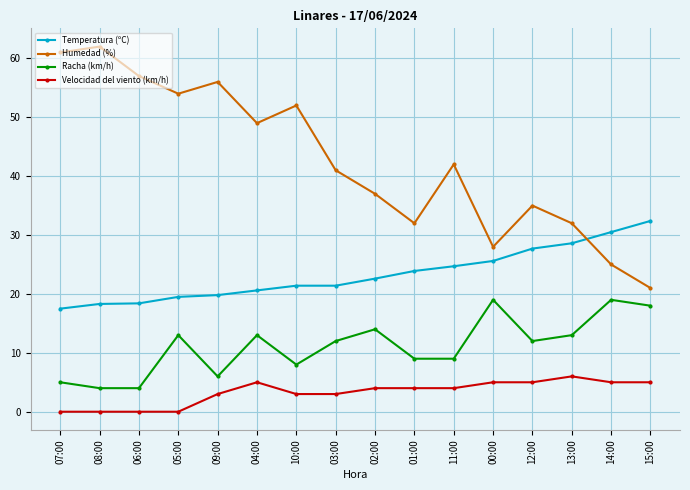

True or false: Racha (km/h) has more than 1 points higher than both neighbors.

True